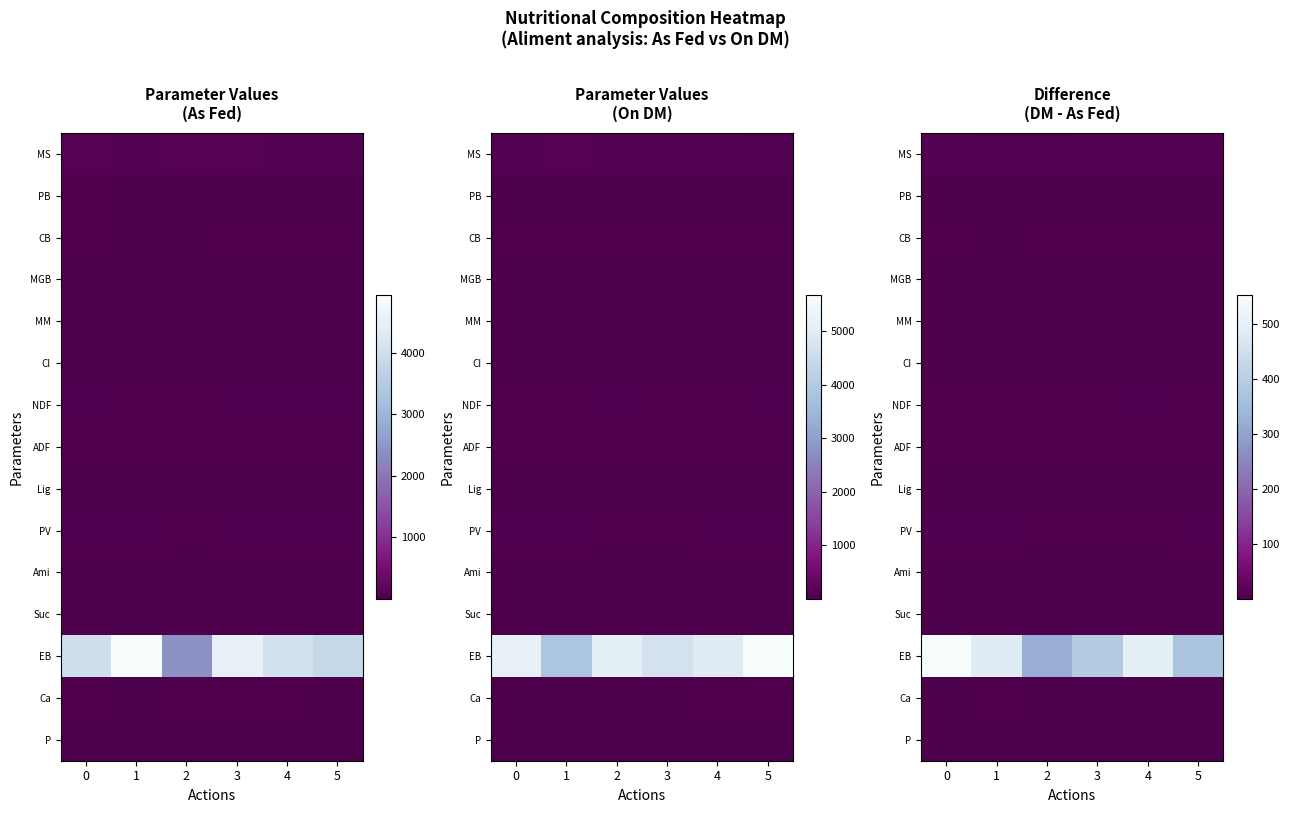

Rank the series at 3 from highest to lowest value.

EB, MS, PV, NDF, ADF, CB, Ca, PB, MM, Lig, Suc, Ami, MGB, P, CI